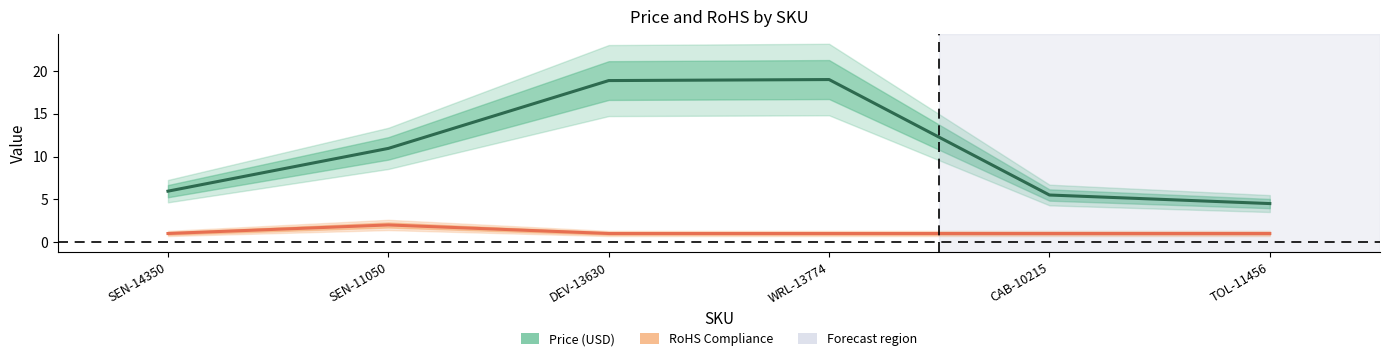

What is the approximate value of RoHS Compliance at WRL-13774?

1.0